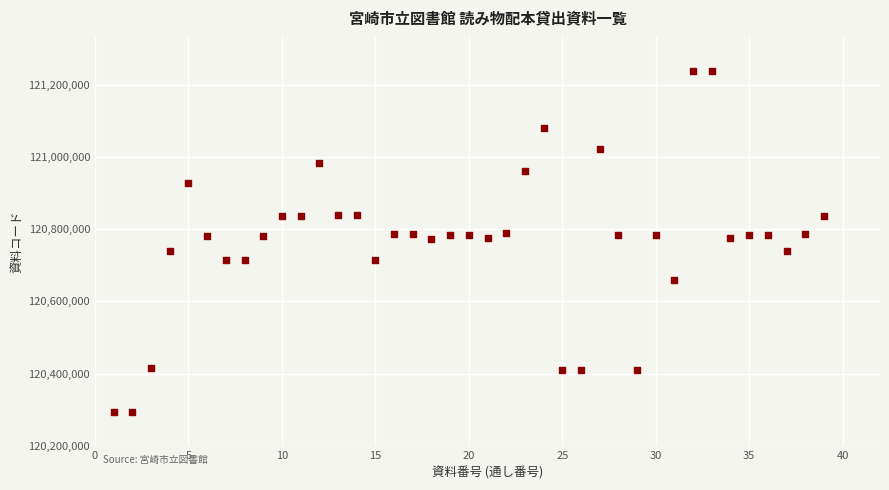

What is the range of Y values (max minus min)?

946594